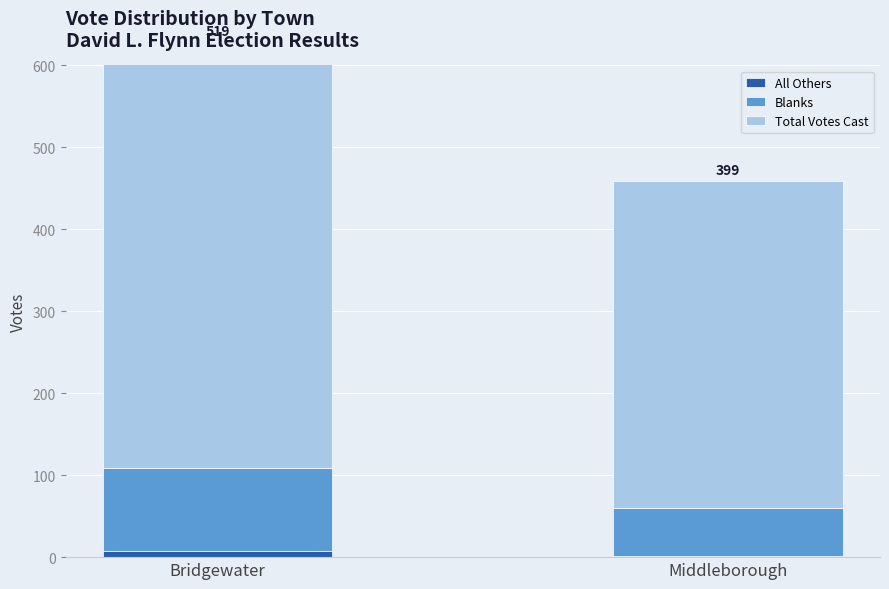

The Blanks series shows 57 at Bridgewater. True or false?

False